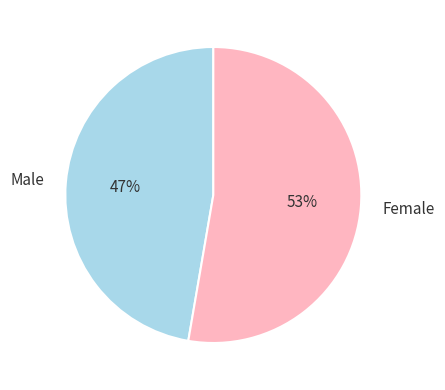

The Male slice represents 47% of the pie. True or false?

True